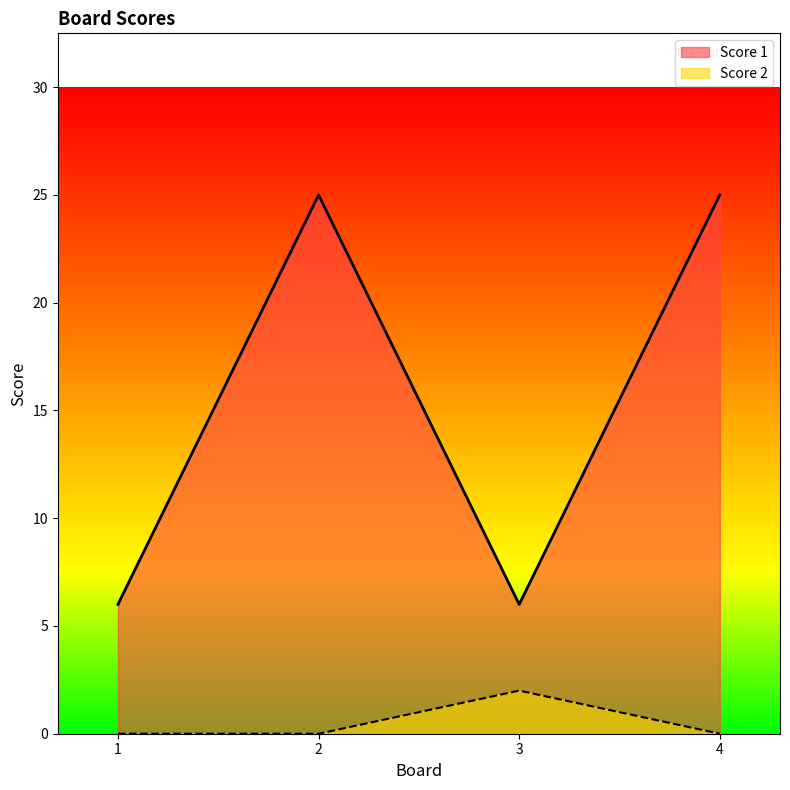

True or false: Score 2 and Score 1 cross at least once.

False